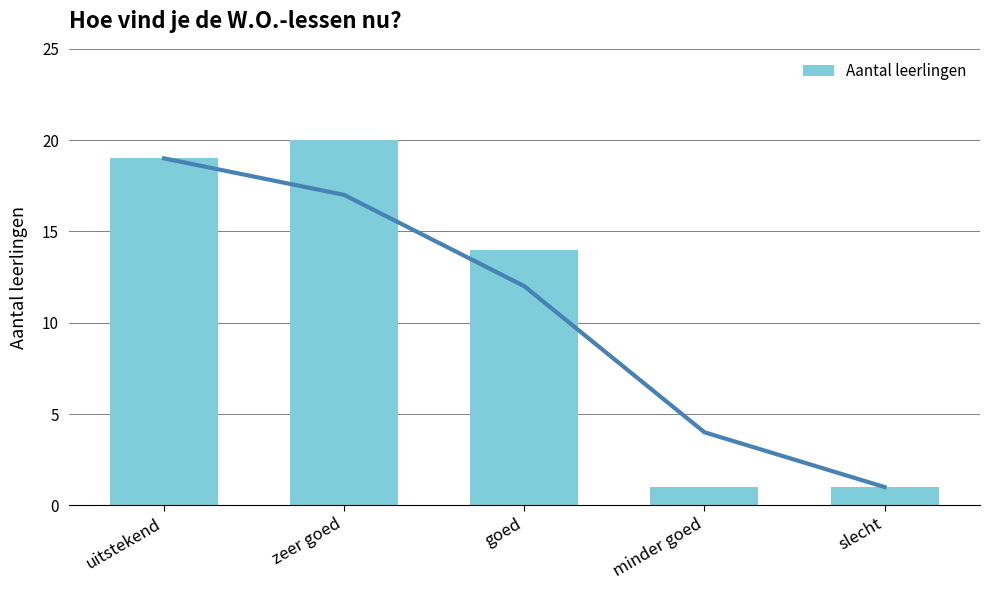

Reading left to right, list all the values displayed in this chart.

uitstekend=19	zeer goed=20	goed=14	minder goed=1	slecht=1